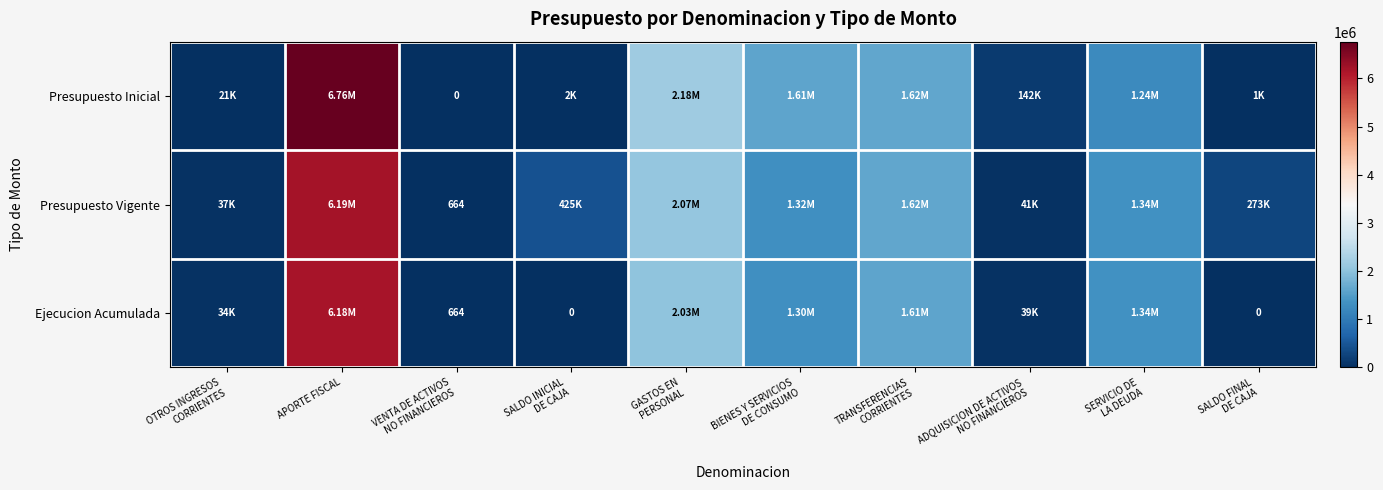

List the series in order of their peak value, lowest first.

Ejecucion Acumulada, Presupuesto Vigente, Presupuesto Inicial